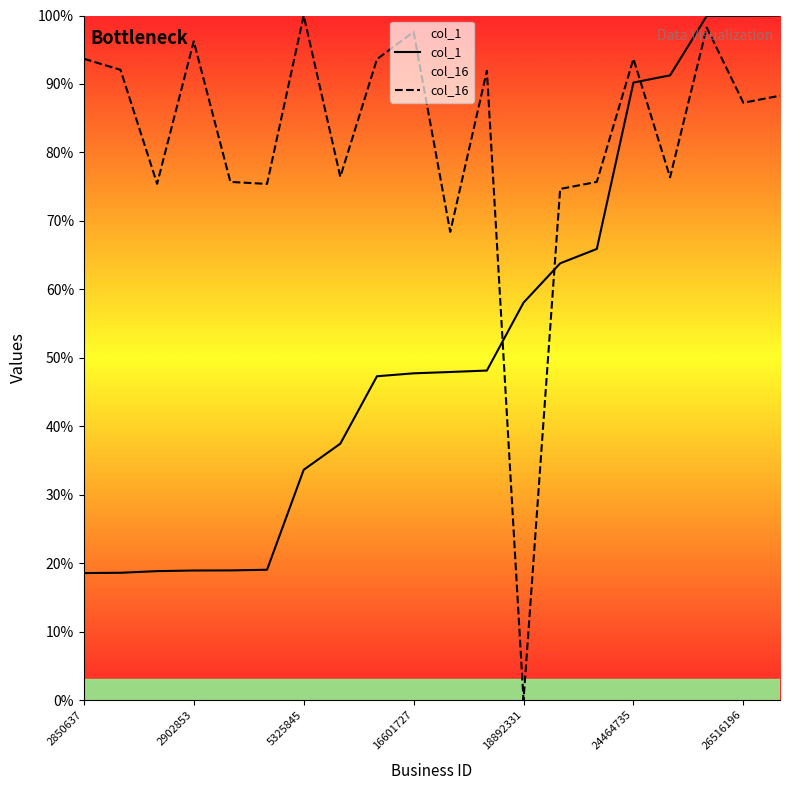

Where is col_1 nearest to the value 59?

18892331